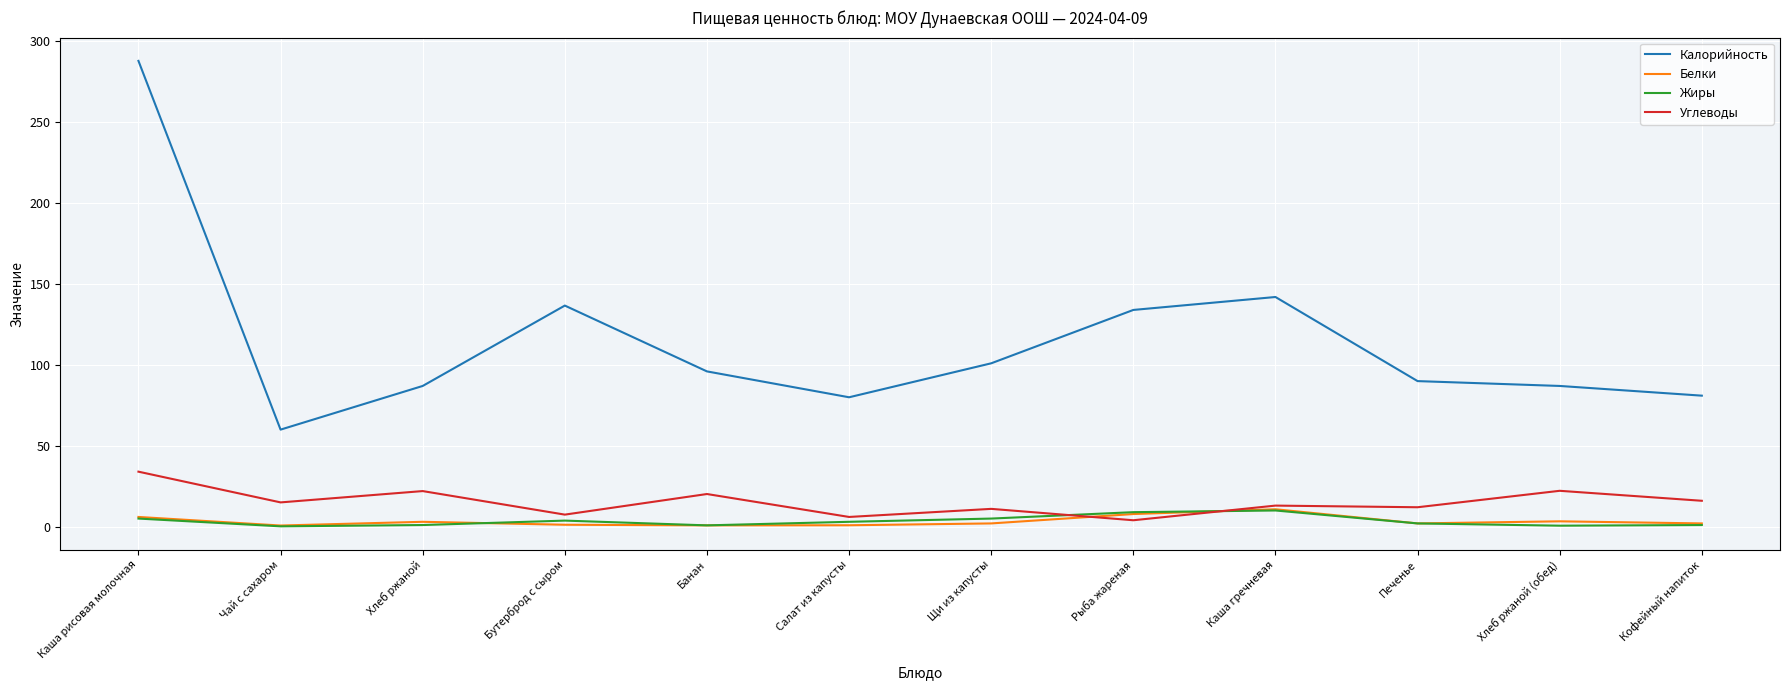

Which series has the widest spread of values?

Калорийность